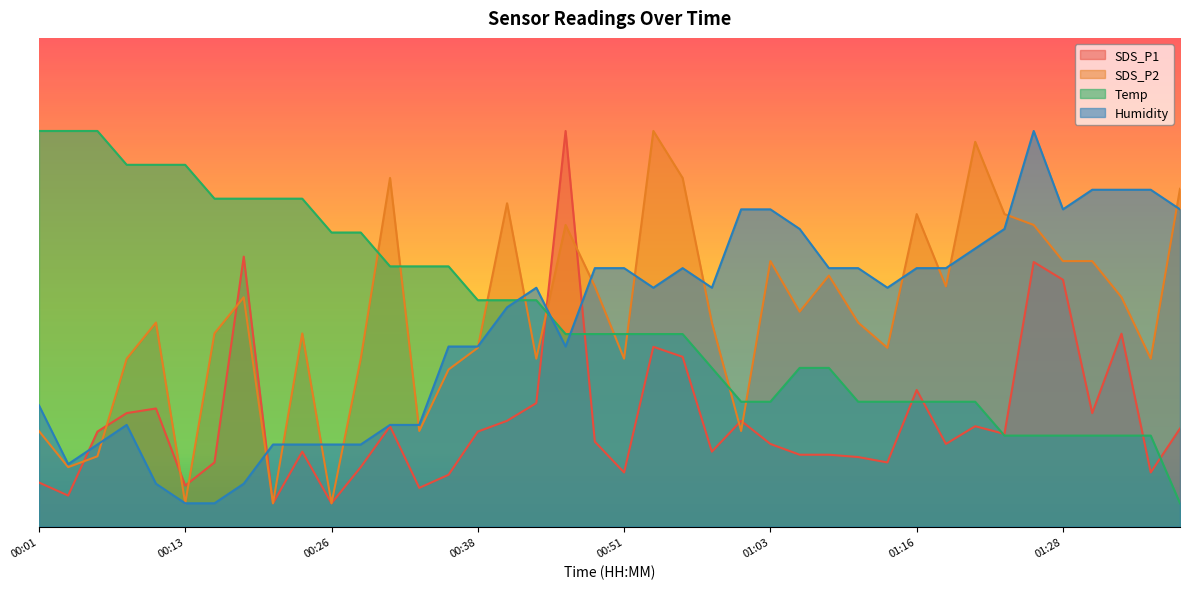

Read the Temp value at 00:35.

55.9